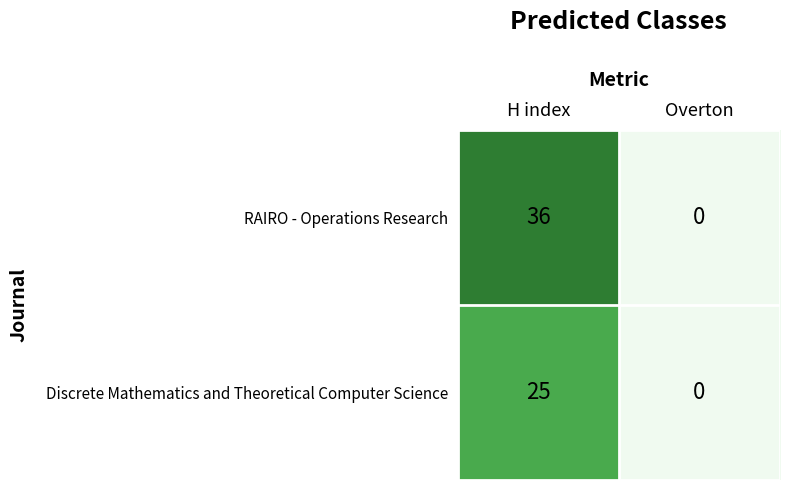

At how many categories does at least one series exceed 28?

1